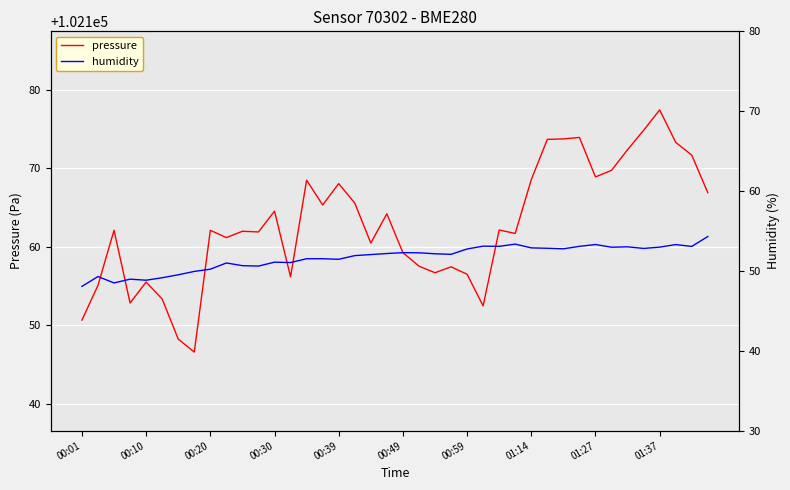

What is the difference between the second highest and minimum values in the humidity series?

5.3